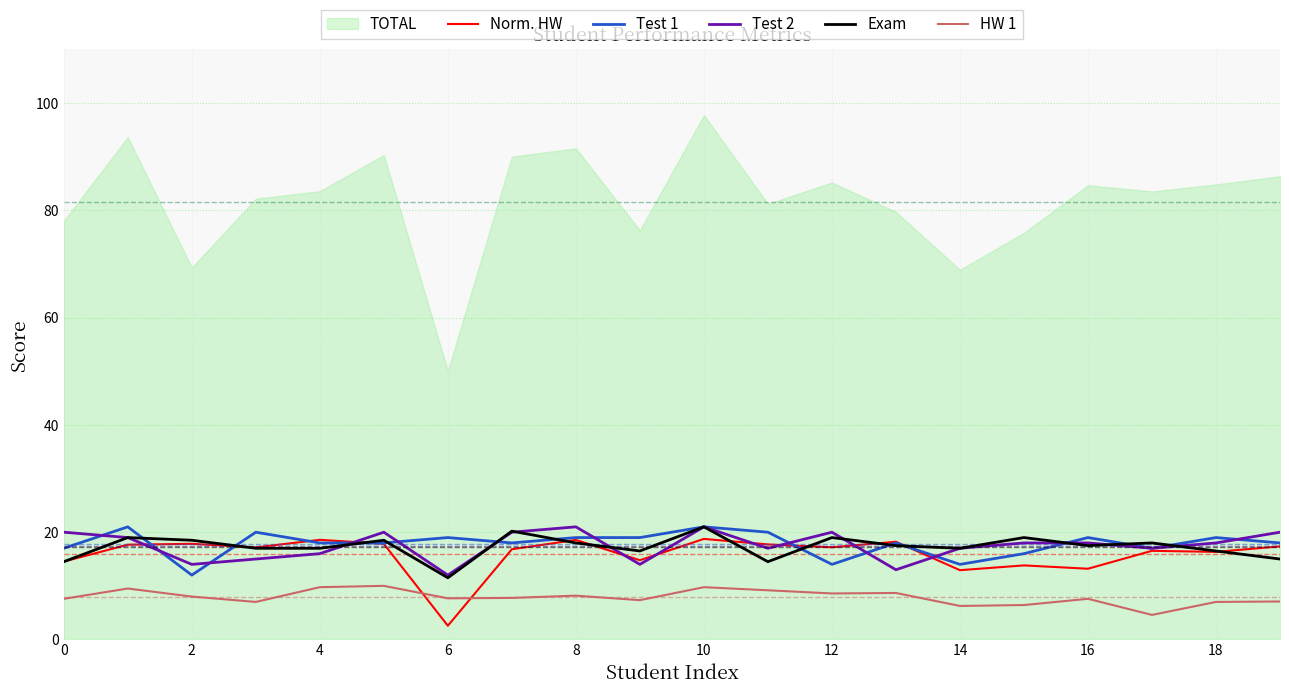

True or false: HW 1 and Exam cross at least once.

False